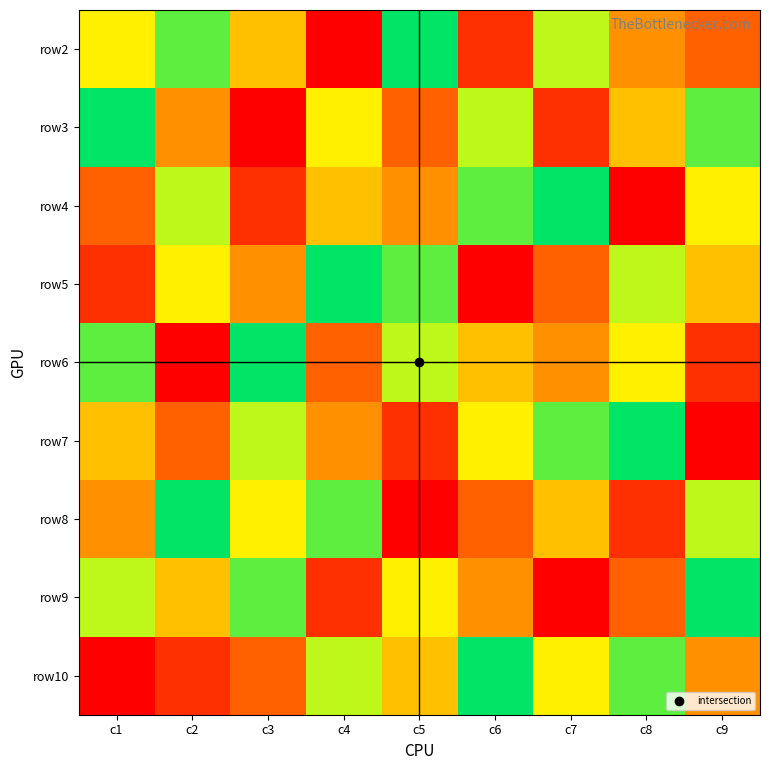

Reading right to left, list all the values displayed in this chart.

row2: c9=3	c8=4	c7=7	c6=2	c5=9	c4=1	c3=5	c2=8	c1=6
row3: c9=8	c8=5	c7=2	c6=7	c5=3	c4=6	c3=1	c2=4	c1=9
row4: c9=6	c8=1	c7=9	c6=8	c5=4	c4=5	c3=2	c2=7	c1=3
row5: c9=5	c8=7	c7=3	c6=1	c5=8	c4=9	c3=4	c2=6	c1=2
row6: c9=2	c8=6	c7=4	c6=5	c5=7	c4=3	c3=9	c2=1	c1=8
row7: c9=1	c8=9	c7=8	c6=6	c5=2	c4=4	c3=7	c2=3	c1=5
row8: c9=7	c8=2	c7=5	c6=3	c5=1	c4=8	c3=6	c2=9	c1=4
row9: c9=9	c8=3	c7=1	c6=4	c5=6	c4=2	c3=8	c2=5	c1=7
row10: c9=4	c8=8	c7=6	c6=9	c5=5	c4=7	c3=3	c2=2	c1=1